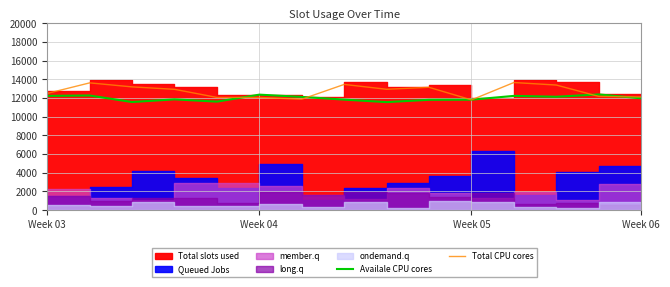

What is the highest value of the Availale CPU cores series?

12374.8